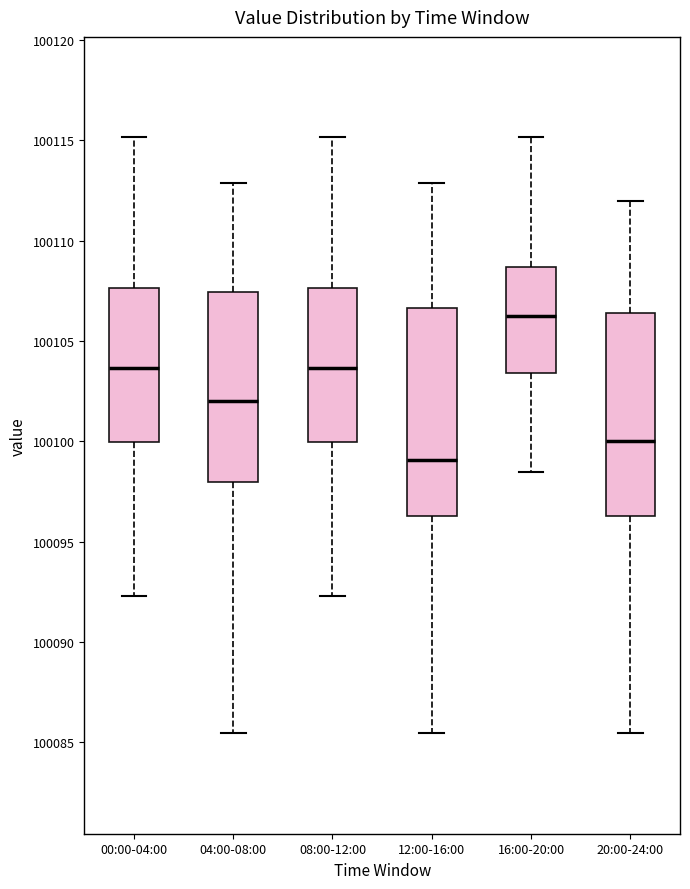

Reading left to right, read every box against the y-axis: the position of its median line, the range the box covers, and the ends of its whiskers. The values are not printed on the chart, so give them approximately, as read against the axis.

00:00-04:00: median 100103.5, box 100100.0 to 100107.5, whiskers 100092.5 to 100115.0
04:00-08:00: median 100102.0, box 100098.0 to 100107.5, whiskers 100085.5 to 100113.0
08:00-12:00: median 100103.5, box 100100.0 to 100107.5, whiskers 100092.5 to 100115.0
12:00-16:00: median 100099.0, box 100096.5 to 100106.5, whiskers 100085.5 to 100113.0
16:00-20:00: median 100106.0, box 100103.5 to 100108.5, whiskers 100098.5 to 100115.0
20:00-24:00: median 100100.0, box 100096.5 to 100106.5, whiskers 100085.5 to 100112.0